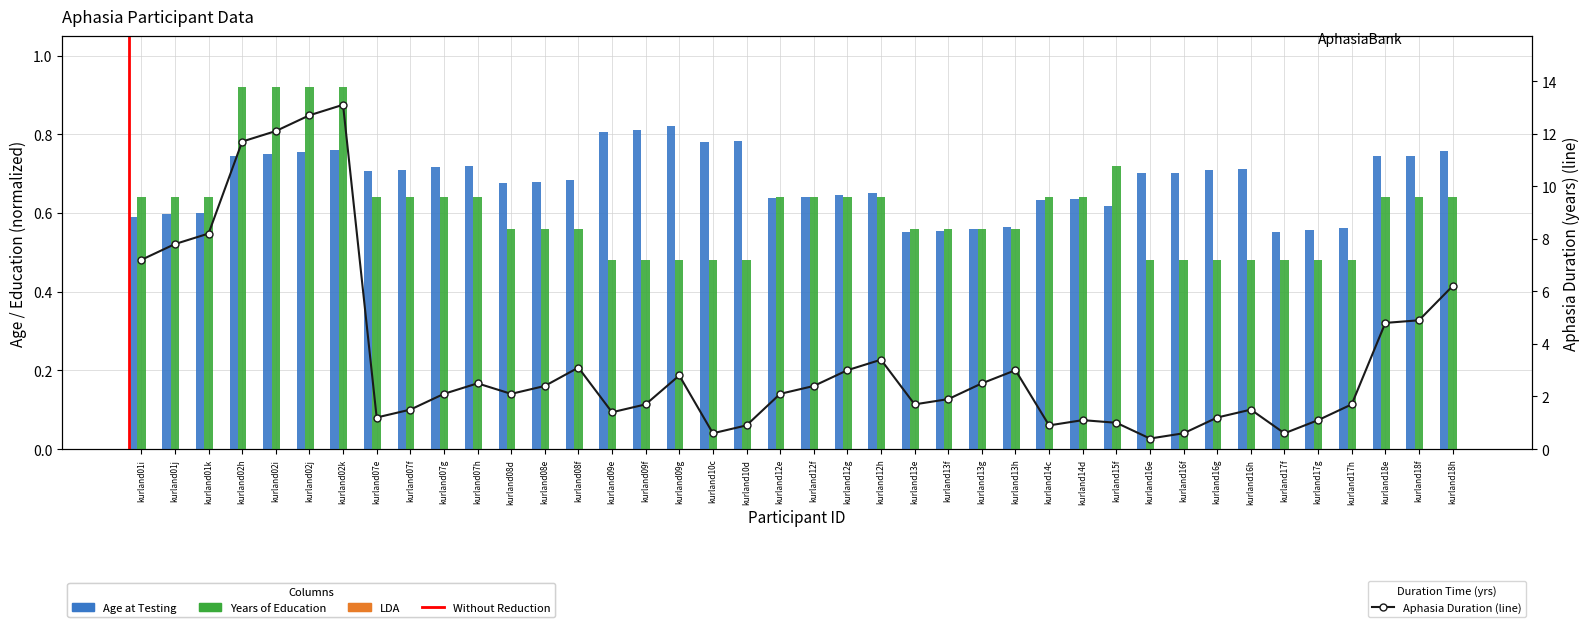

Which series has the widest spread of values?

Aphasia Duration